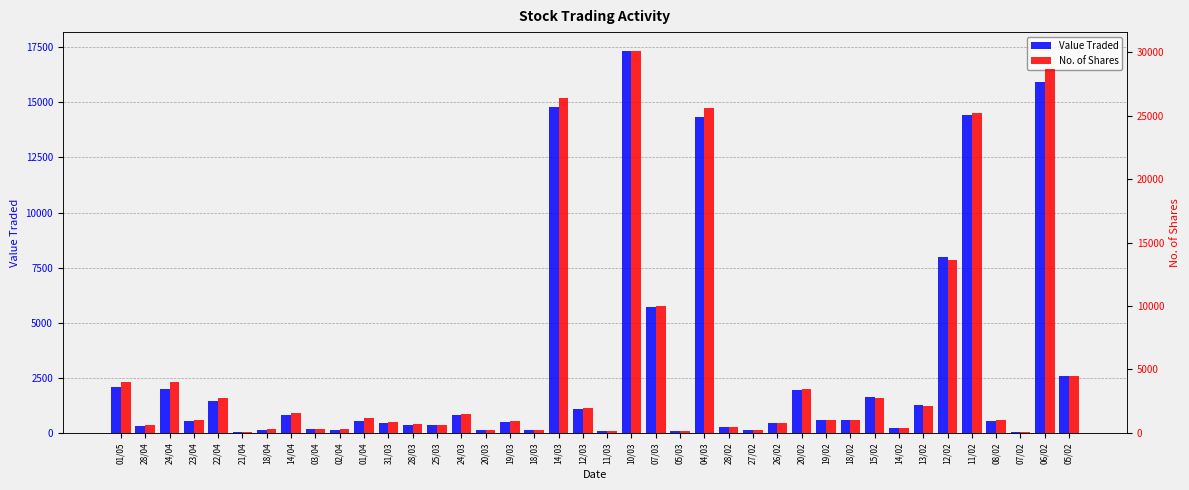

How many distinct data groups are displayed?

2